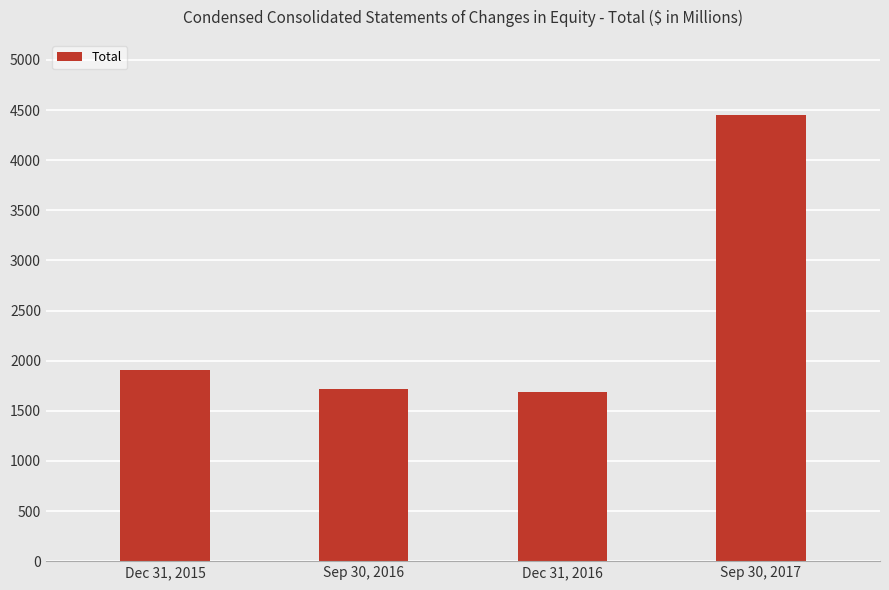

How many values are below 1911?

2